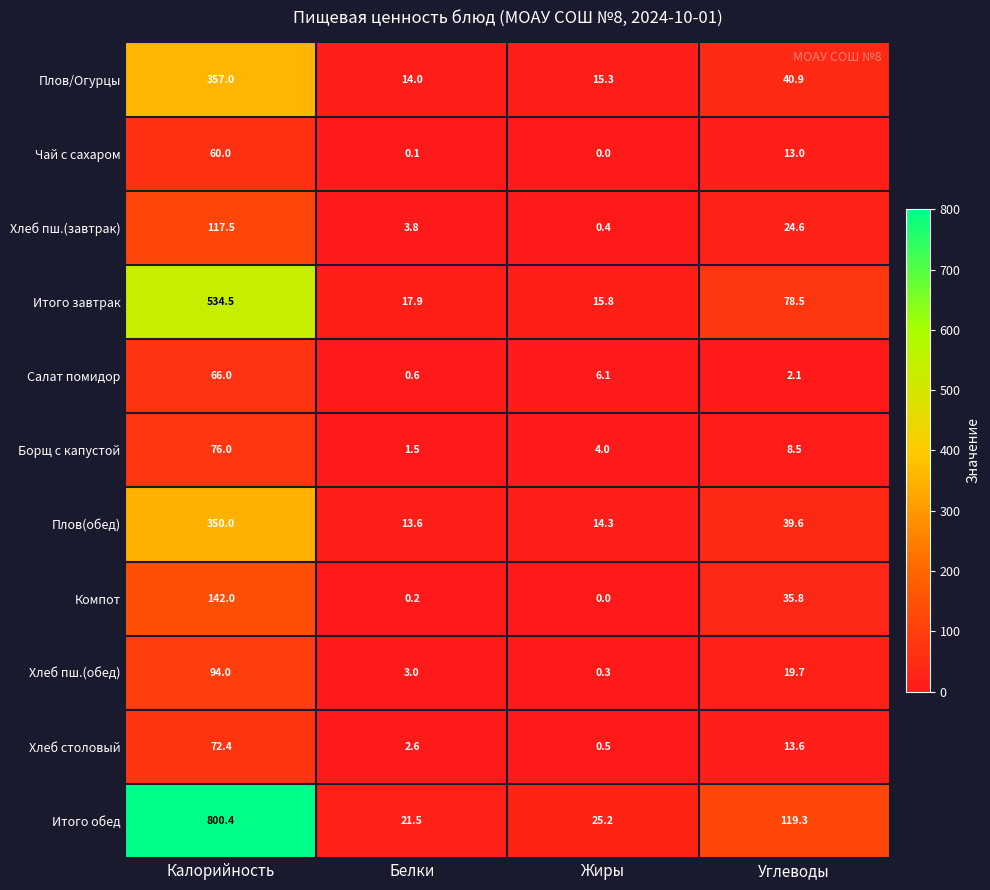

What is the difference between the highest and lowest values at Углеводы?

117.2